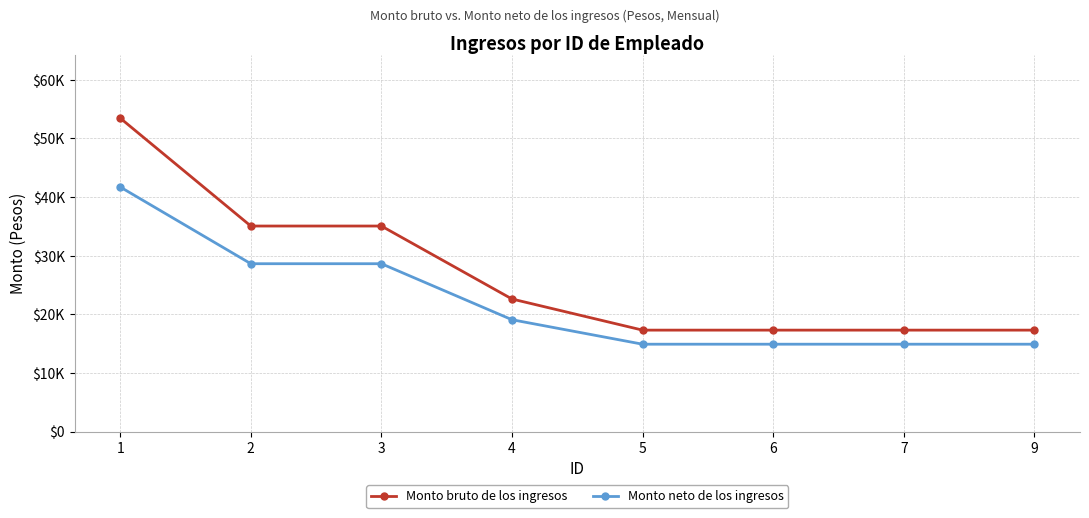

What are all the series names shown in the legend?

Monto bruto de los ingresos, Monto neto de los ingresos